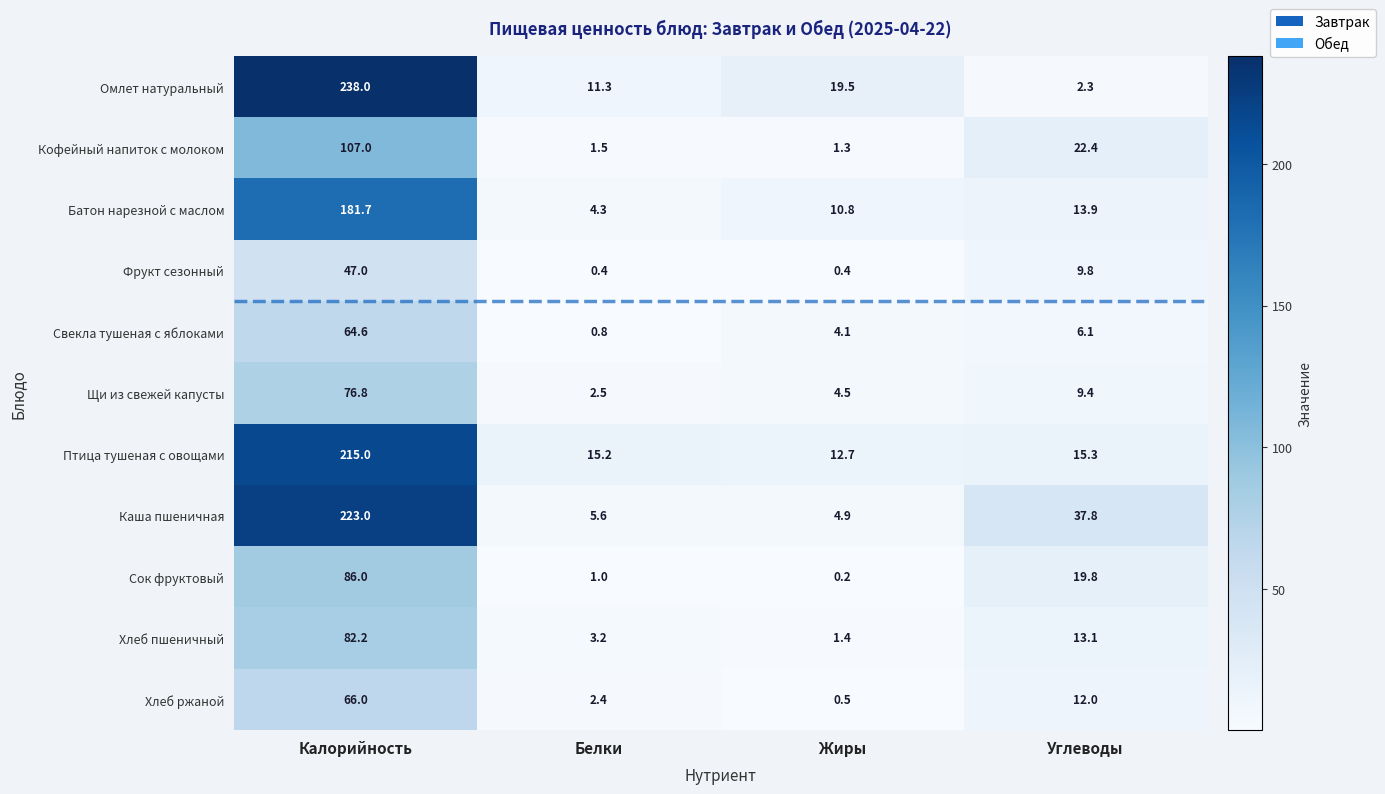

What is the difference between the Кофейный напиток с молоком values at Калорийность and Белки?

105.5